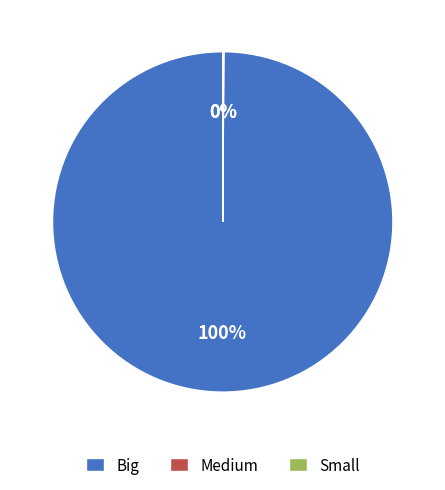

Which slice is the largest?

Big